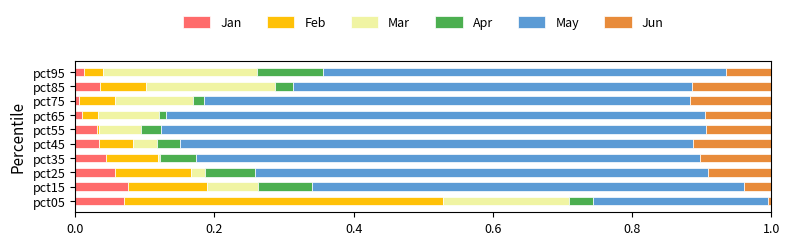

What is the sum of all Jan values?

0.4